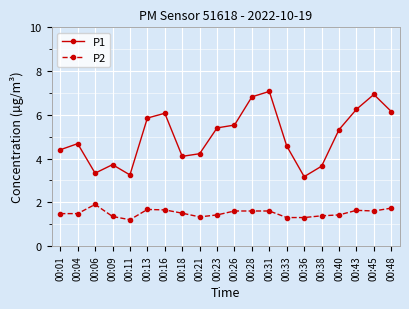

What is the minimum value for P2?

1.2